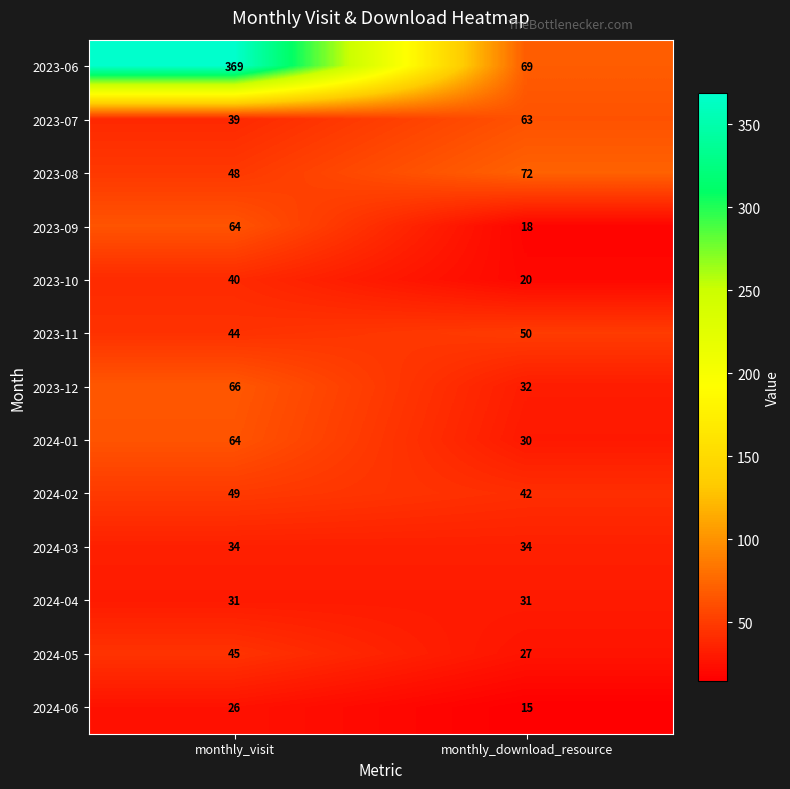

What is the sum of the 2023-07 values at monthly_download_resource and monthly_visit?

102